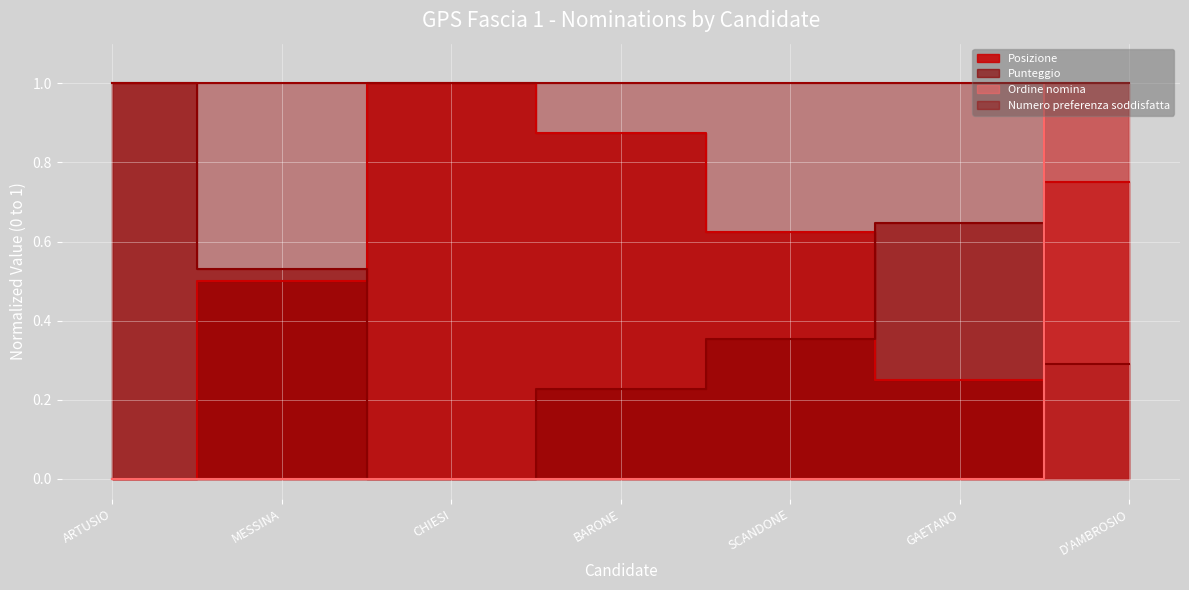

Which series has the widest spread of values?

Posizione